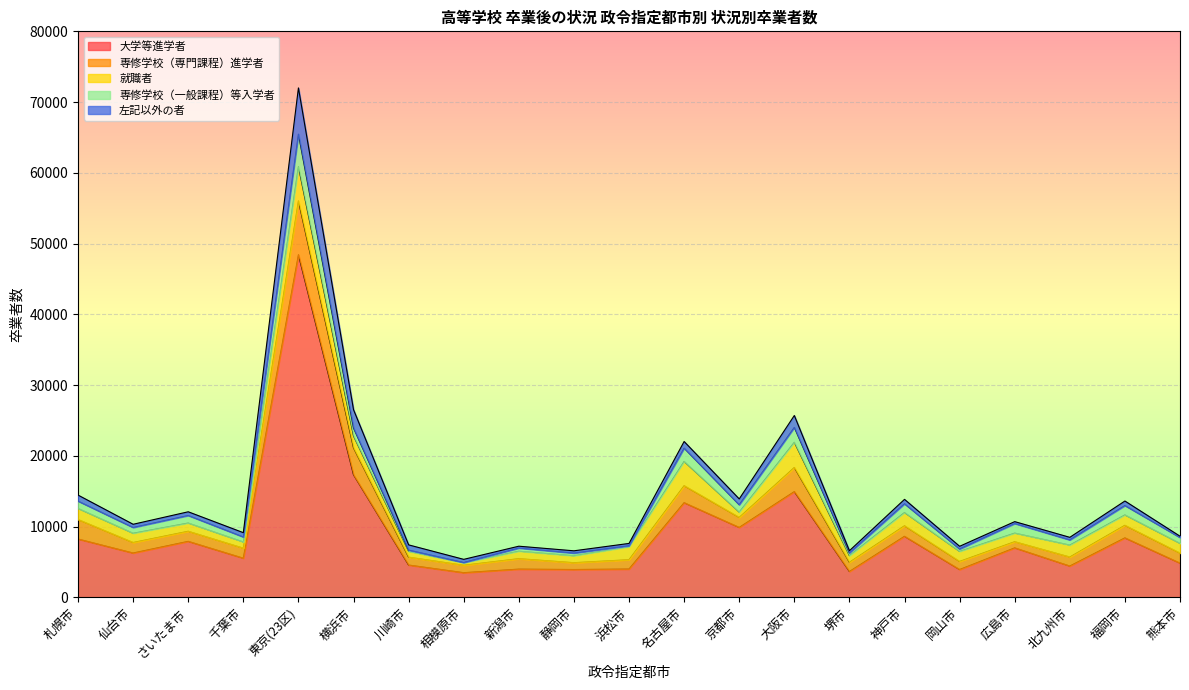

What is the average value of the 専修学校（一般課程）等入学者 series?

1033